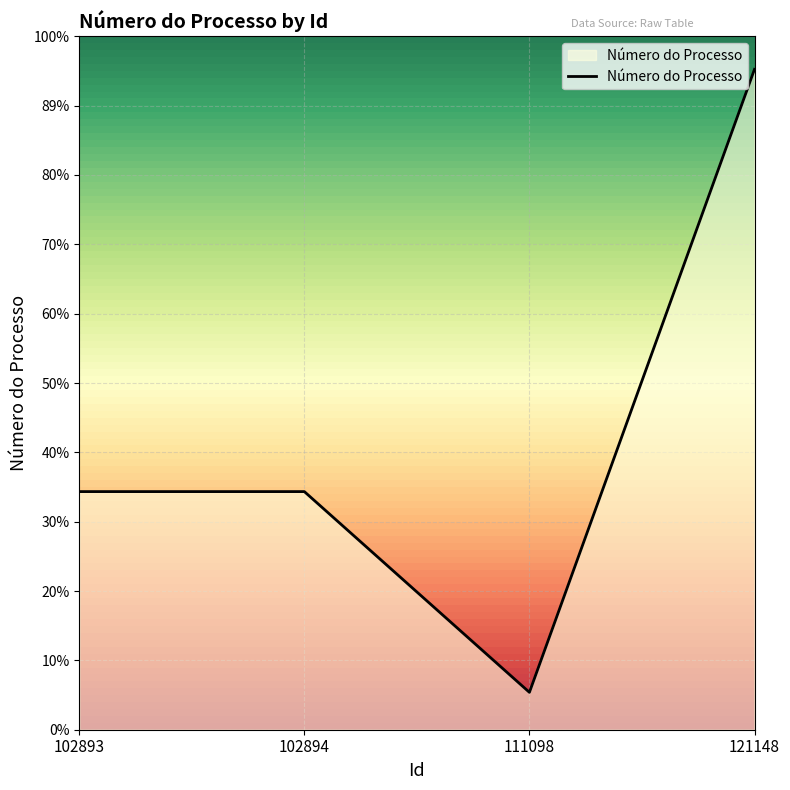

The value at 121148 is 20228556079159268. True or false?

False